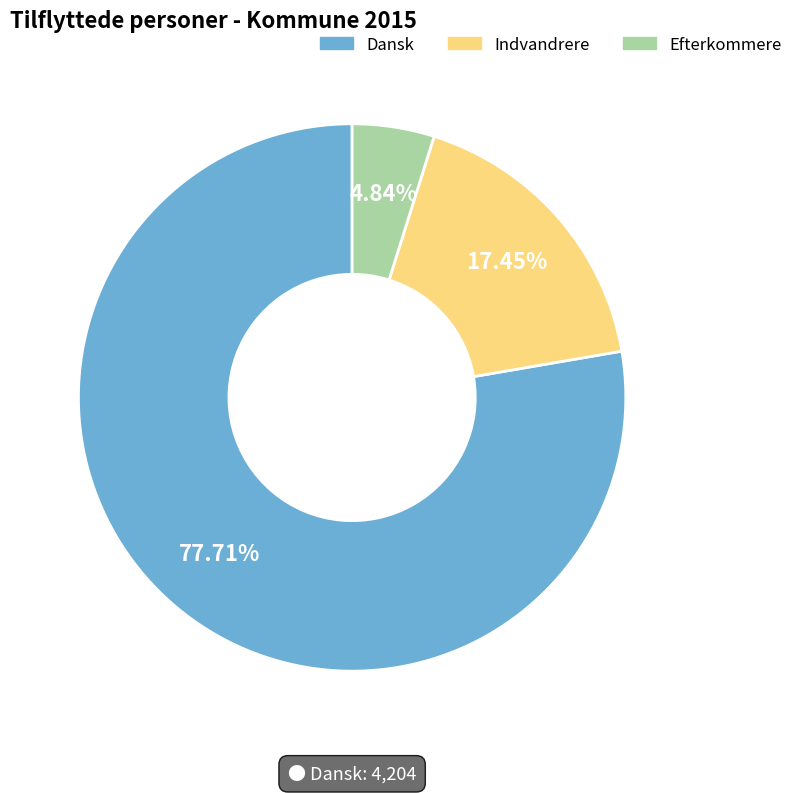

Count the number of slices in the pie.

3